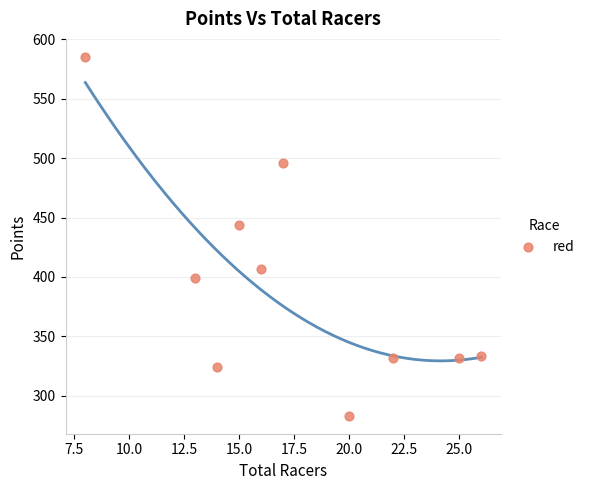

What is the average X value?

17.6